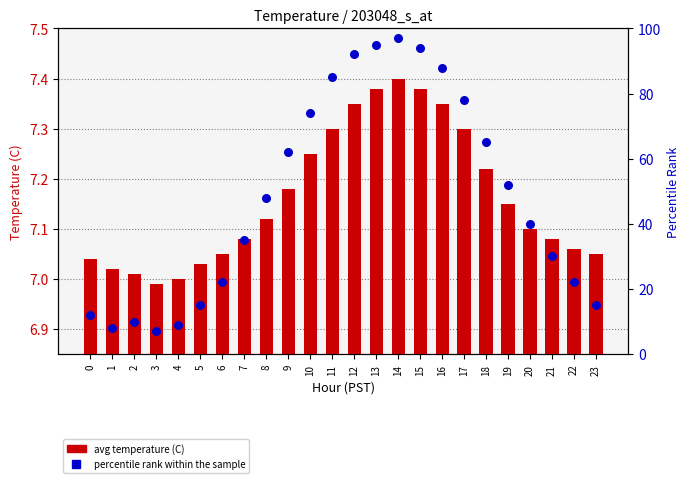

Is the value of avg temperature (C) at 8 greater than the value of percentile rank within the sample at 9?

No